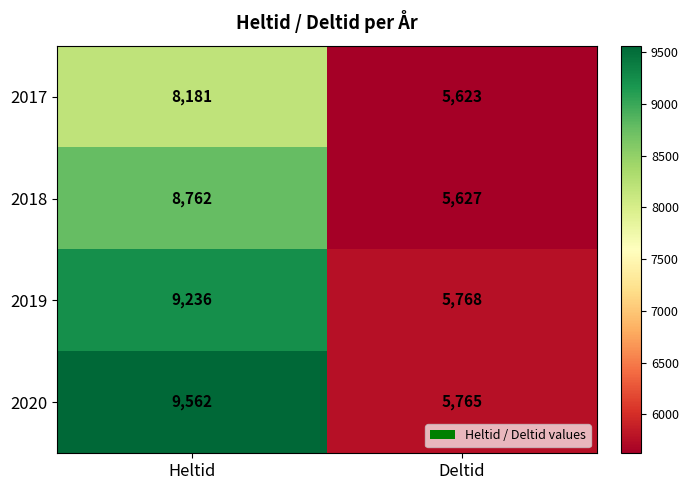

List the labels in order of 2019 value, smallest first.

Deltid, Heltid